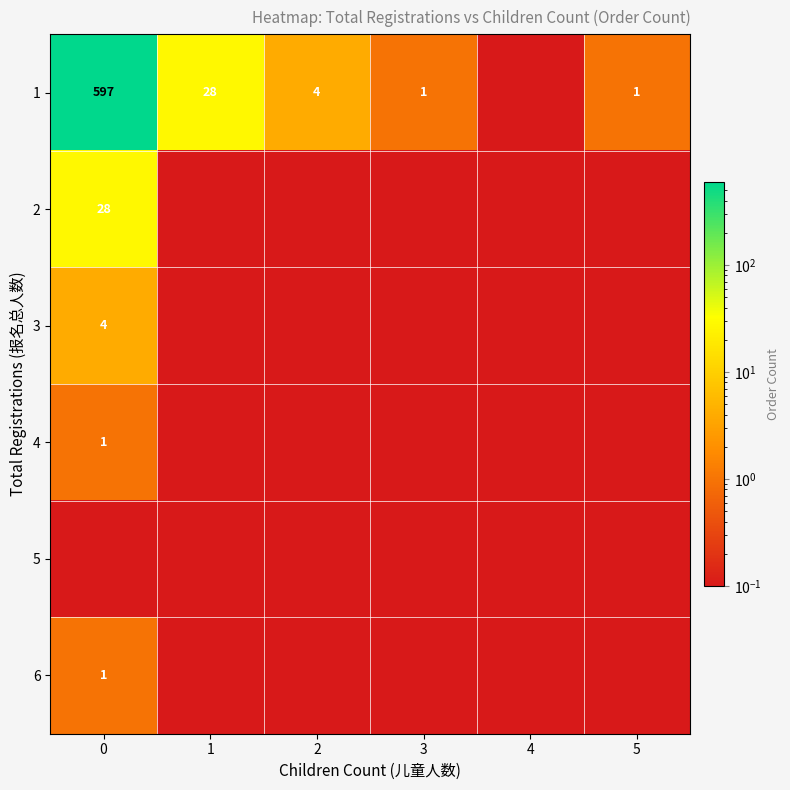

Is the value of 3 at 0 greater than the value of 4 at 0?

Yes